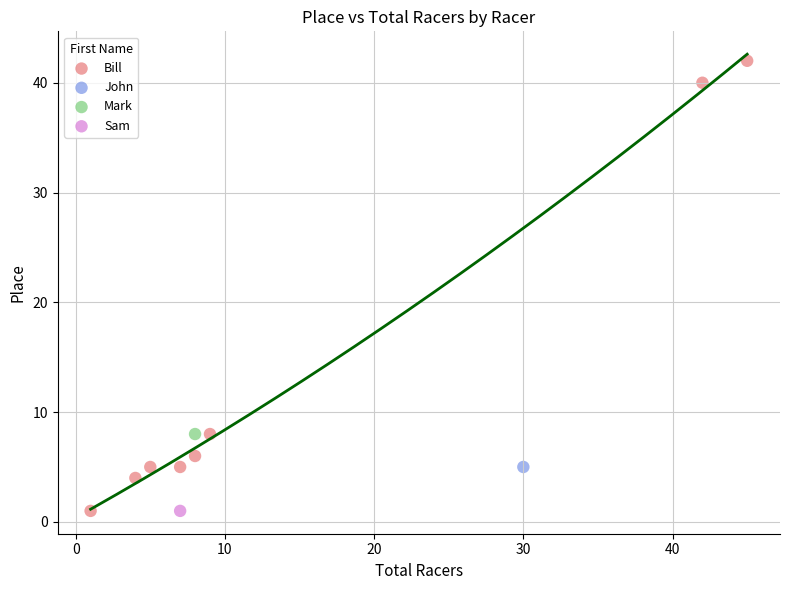

What are all the series names shown in the legend?

Bill, John, Mark, Sam